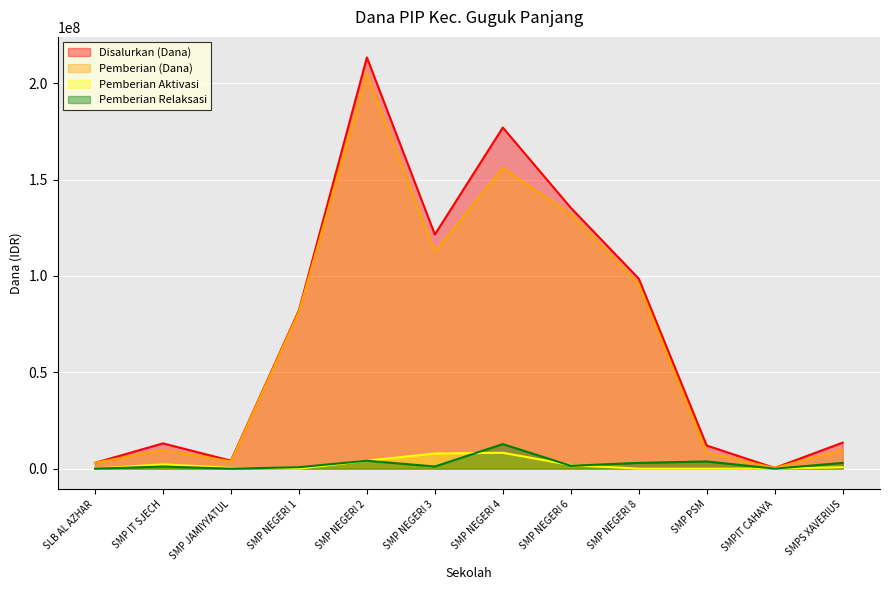

Where is the first local minimum for Pemberian Relaksasi?

SMP JAMIYYATUL